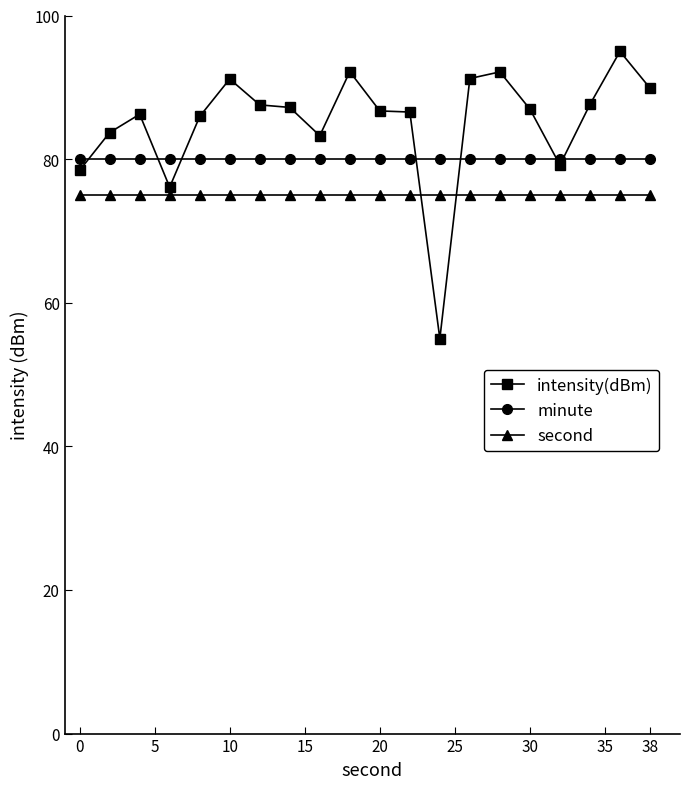

True or false: minute and second cross at least once.

False